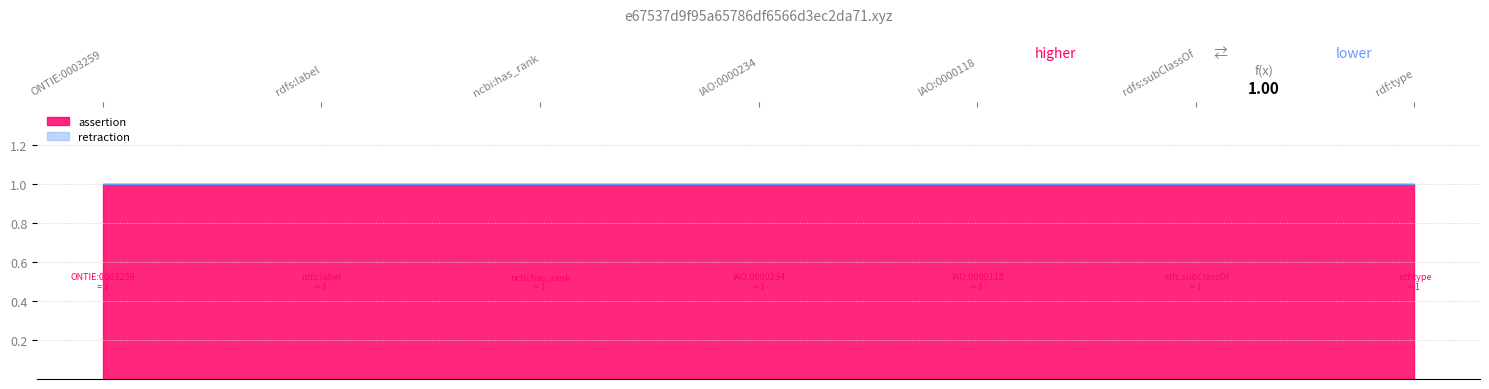

What is the total value across all series at rdfs:subClassOf?

1